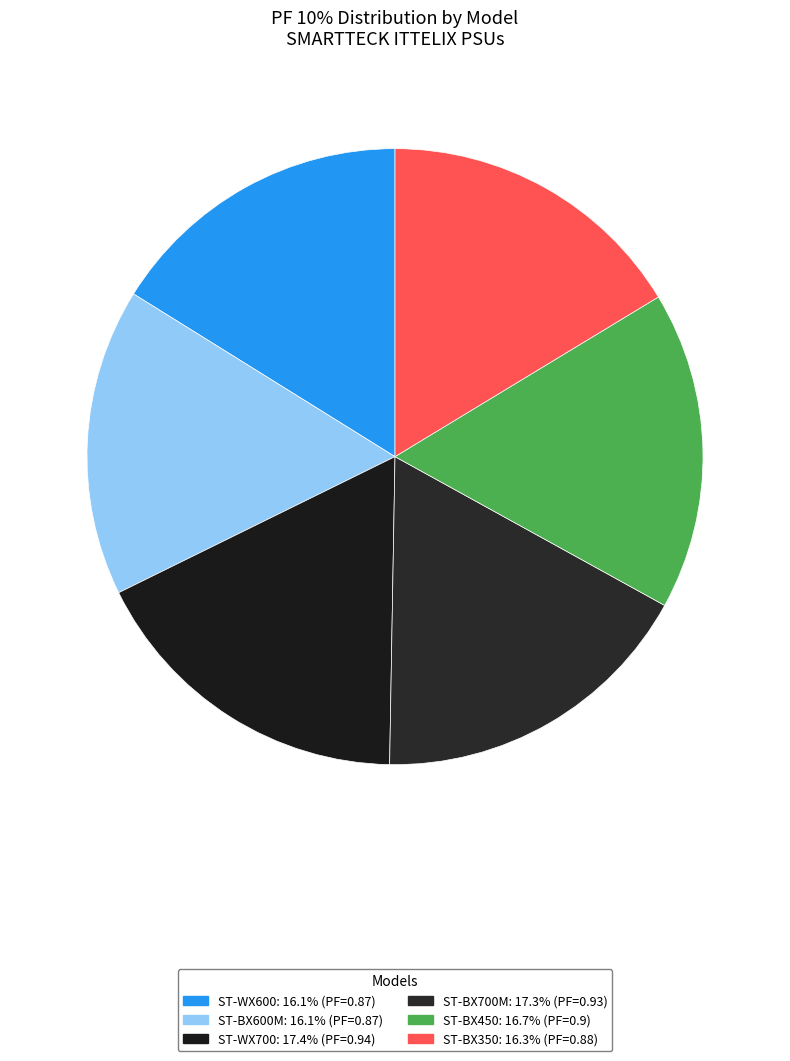

The ST-BX700M slice represents 8% of the pie. True or false?

False